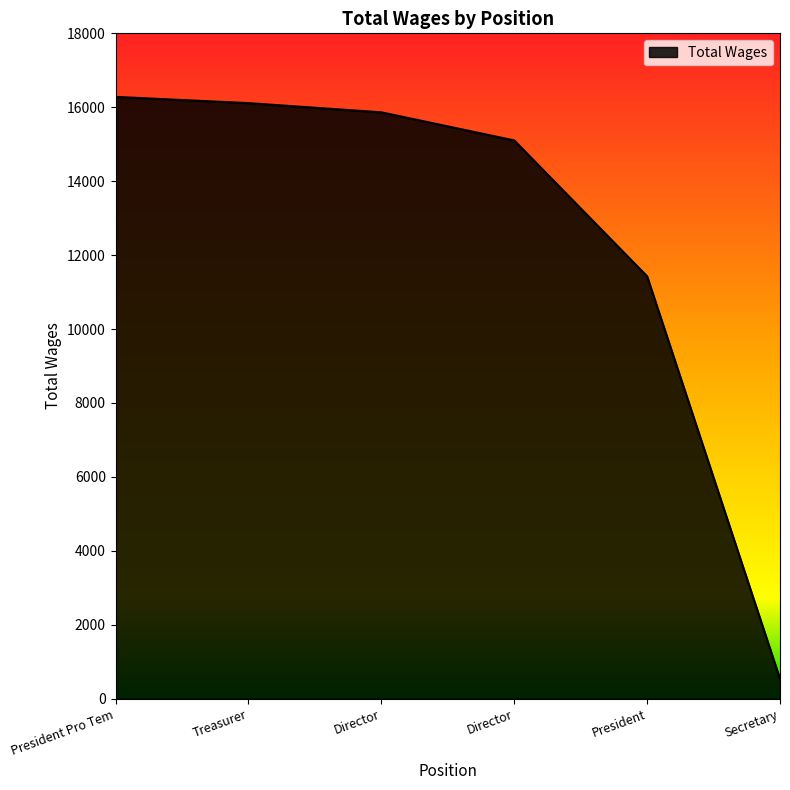

How many lines are shown in the chart?

1